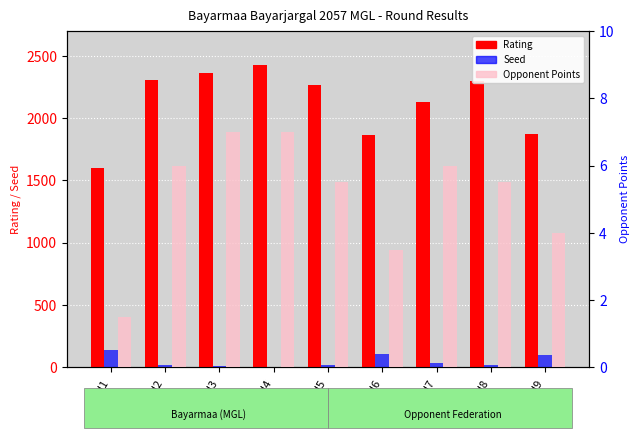

What is the difference between the second highest and minimum values in the Rating series?

756.0